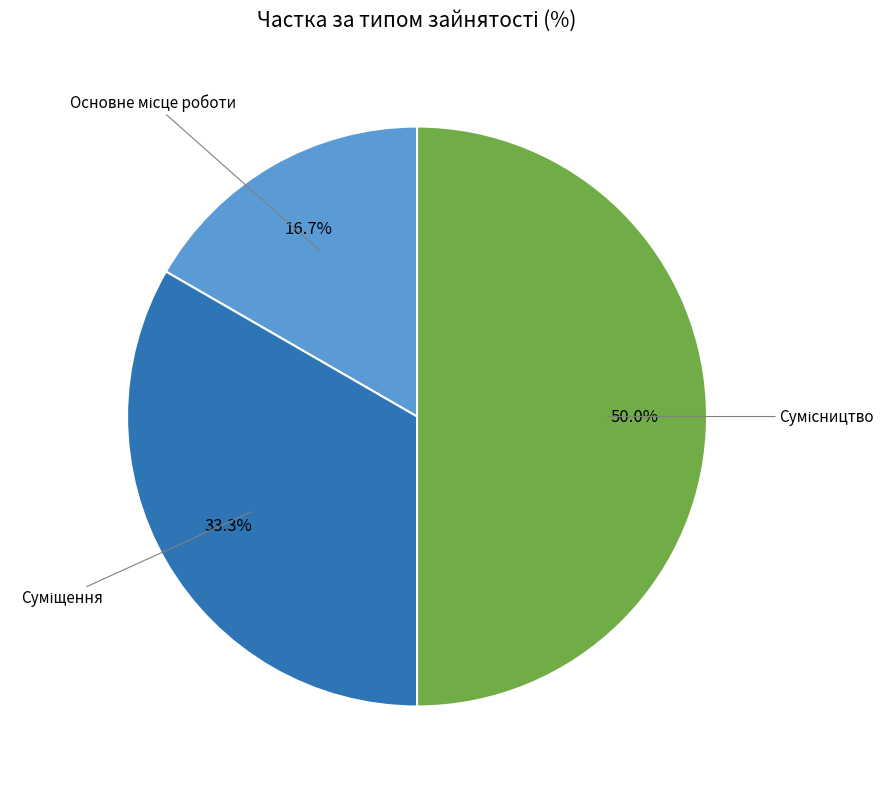

True or false: Сумісництво accounts for 65% of the total.

False